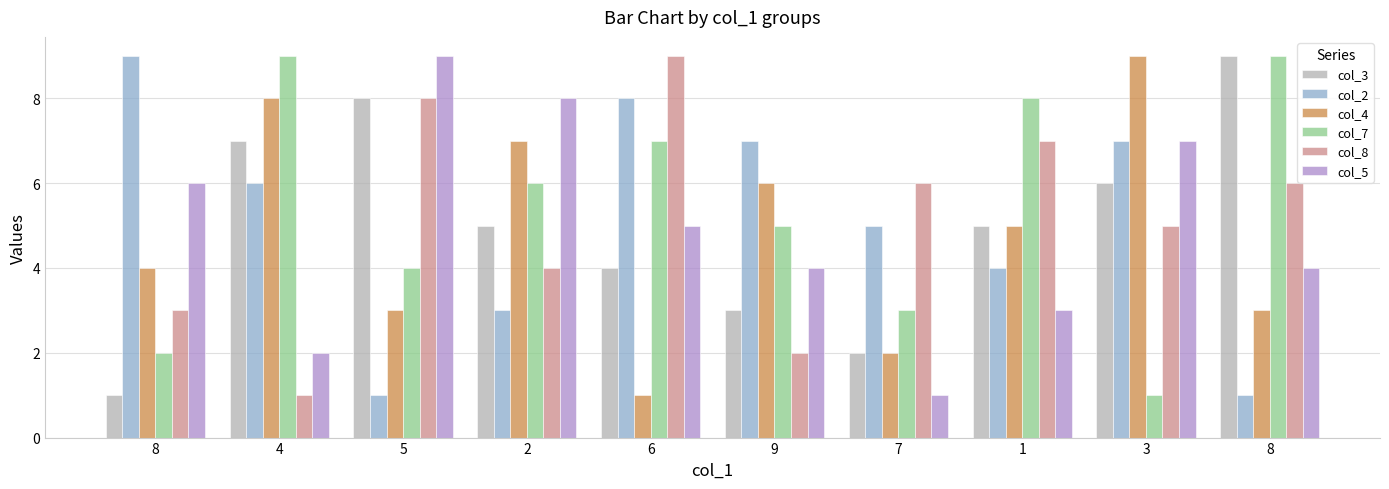

Are the bars grouped side by side (vs. stacked)?

Yes